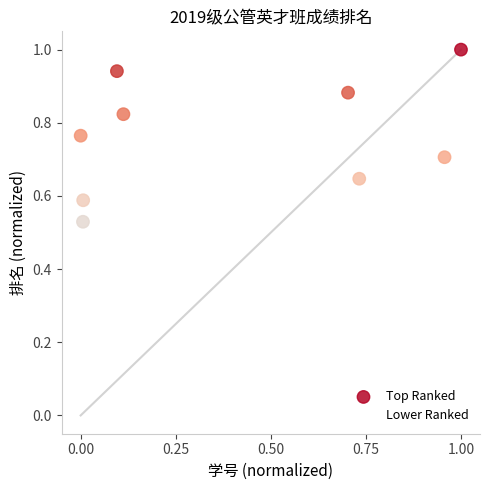

What is the range of X values (max minus min)?

1.0